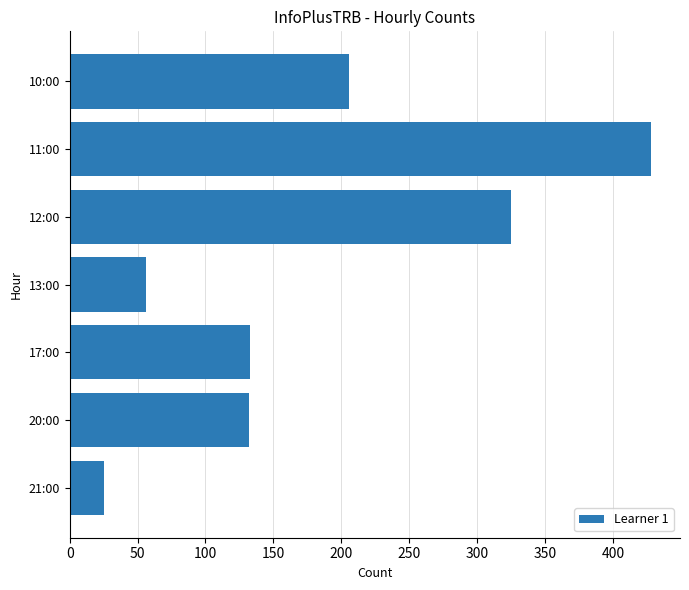

Count the number of categories in the chart.

7